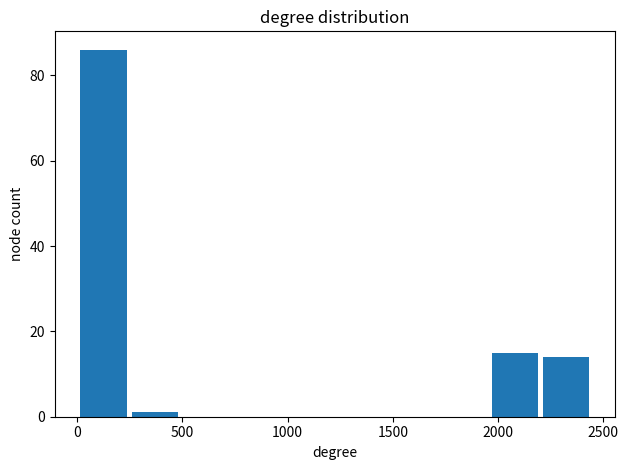

What is the height of the bar covering 0 to 250 on the x-axis? Neither the bar edges nor the heights are printed on the chart, so give them approximately, as read against the axes.

86